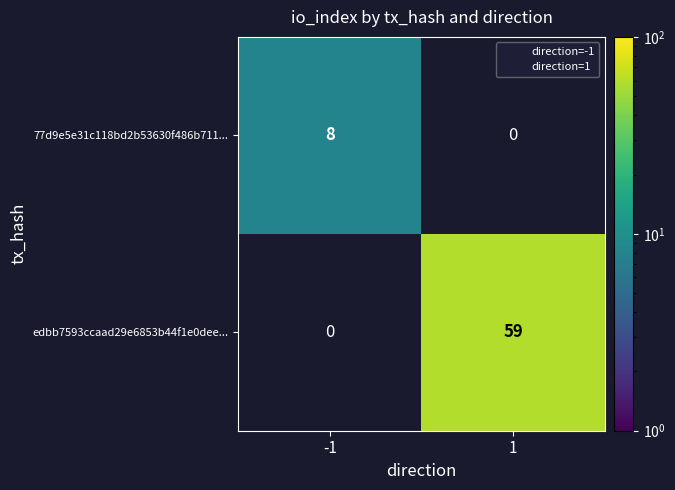

How many positive values does the 77d9e5e31c118bd2b53630f486b711... series have?

1